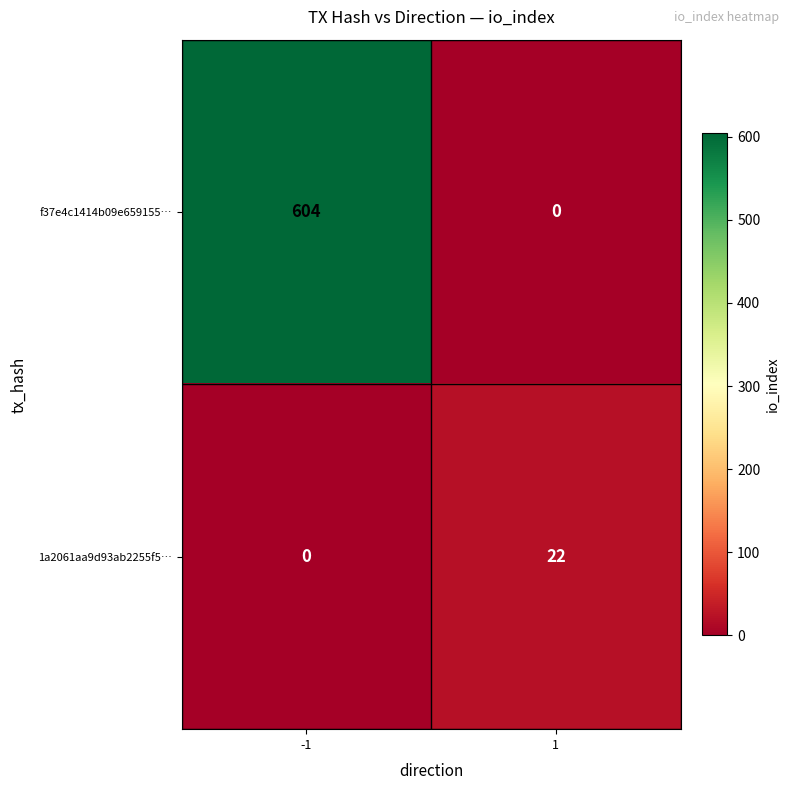

What is the sum of all 1a2061aa9d93ab2255f5… values?

22